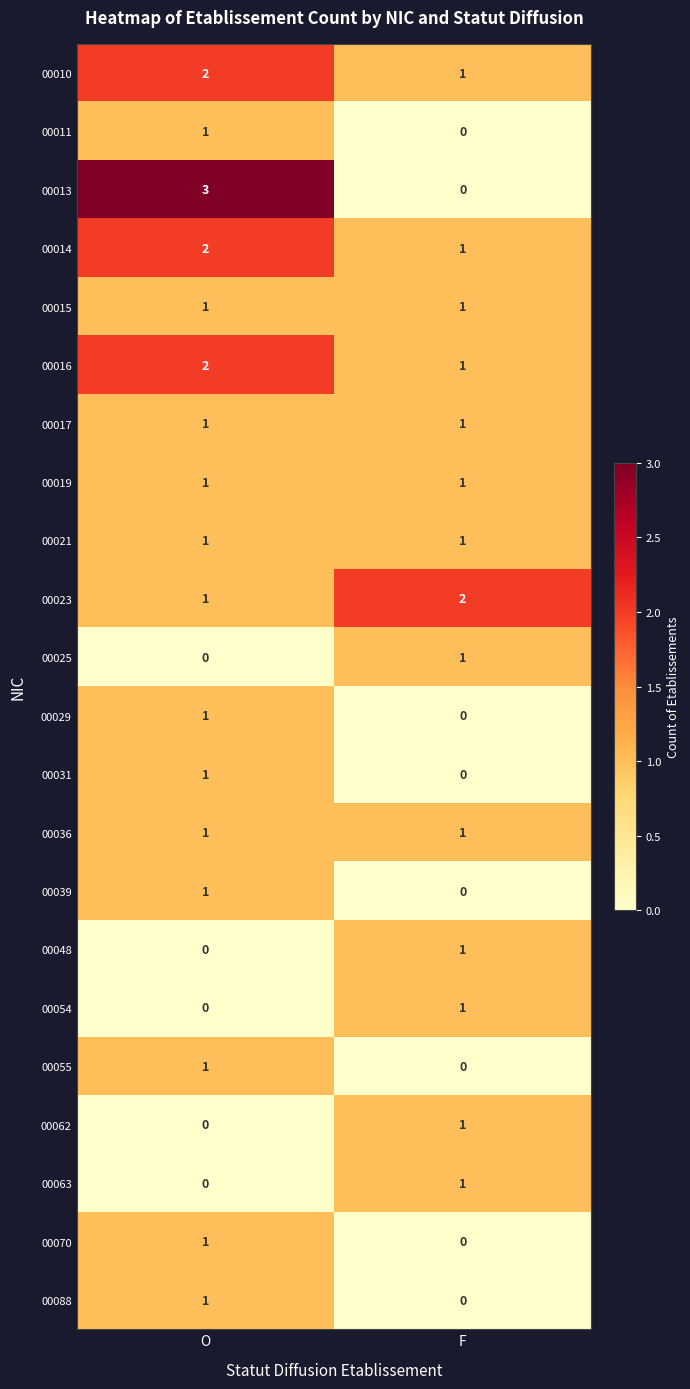

Which series changed the most between O and F?

00013